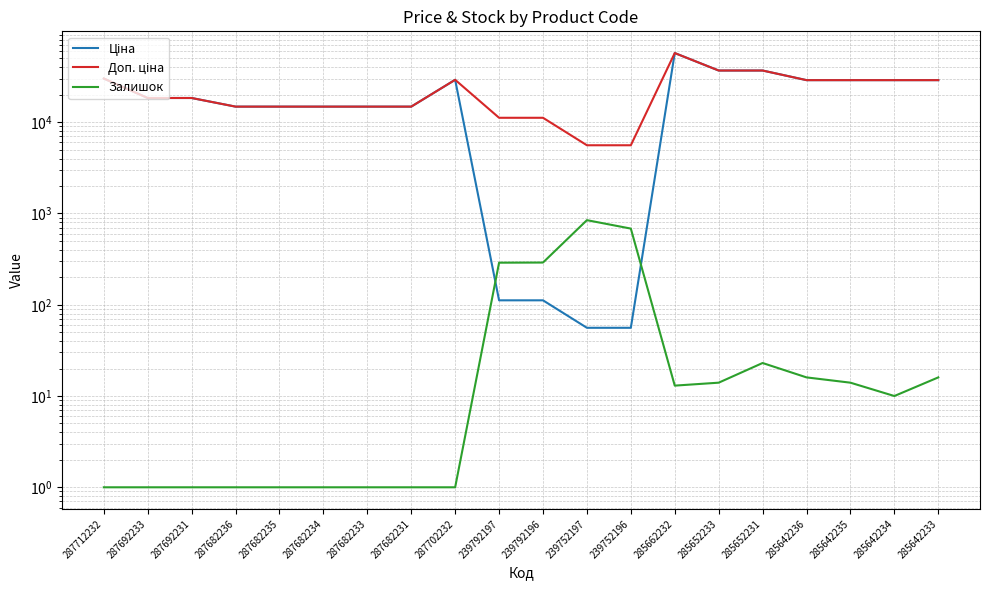

Reading left to right, transcribe all the data shown in this chart.

Ціна: 287712232=30102.8	287692233=18420.9	287692231=18420.9	287682236=14817.6	287682235=14817.6	287682234=14817.6	287682233=14817.6	287682231=14817.6	287702232=29152.3	239792197=111.8	239792196=111.8	239752197=55.9	239752196=55.9	285662232=57258.0	285652233=36841.8	285652231=36841.8	285642236=28901.7	285642235=28901.7	285642234=28901.7	285642233=28901.7
Доп. ціна: 287712232=30102.8	287692233=18420.9	287692231=18420.9	287682236=14817.6	287682235=14817.6	287682234=14817.6	287682233=14817.6	287682231=14817.6	287702232=29152.3	239792197=11182.0	239792196=11182.0	239752197=5591.0	239752196=5591.0	285662232=57258.0	285652233=36841.8	285652231=36841.8	285642236=28901.7	285642235=28901.7	285642234=28901.7	285642233=28901.7
Залишок: 287712232=1.0	287692233=1.0	287692231=1.0	287682236=1.0	287682235=1.0	287682234=1.0	287682233=1.0	287682231=1.0	287702232=1.0	239792197=289.0	239792196=290.0	239752197=845.0	239752196=683.0	285662232=13.0	285652233=14.0	285652231=23.0	285642236=16.0	285642235=14.0	285642234=10.0	285642233=16.0